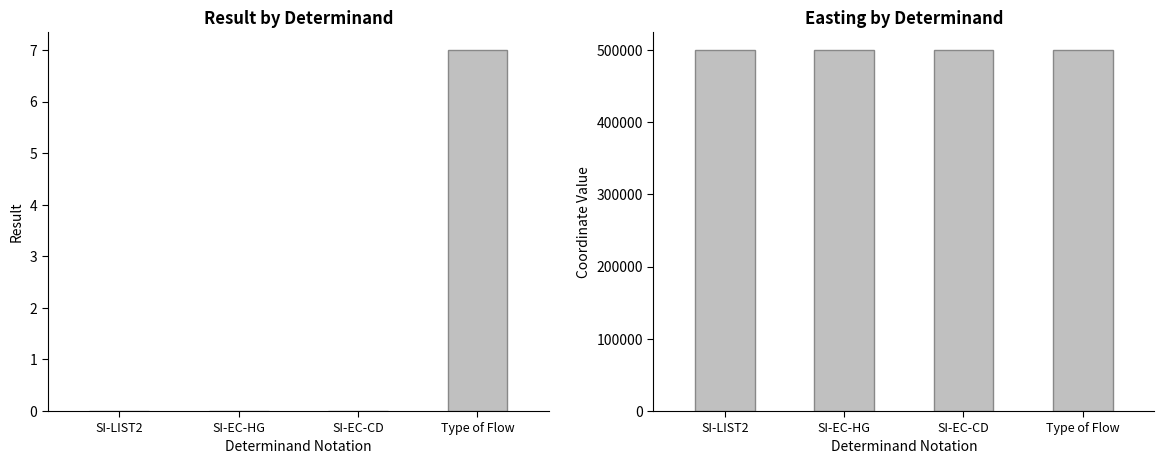

At which category is the sum across all series the highest?

Type of Flow